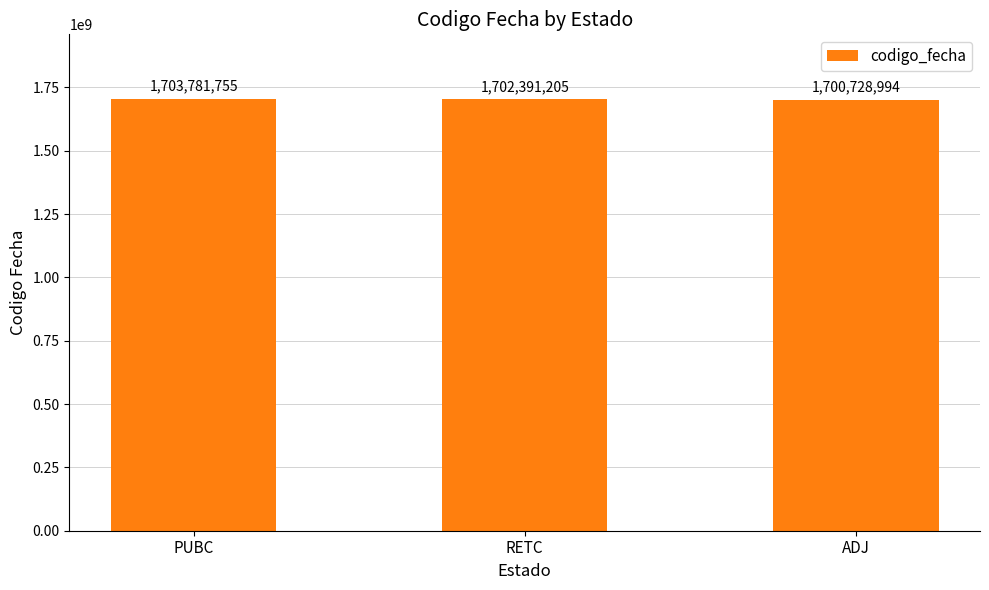

Rank the categories by value from lowest to highest.

ADJ, RETC, PUBC